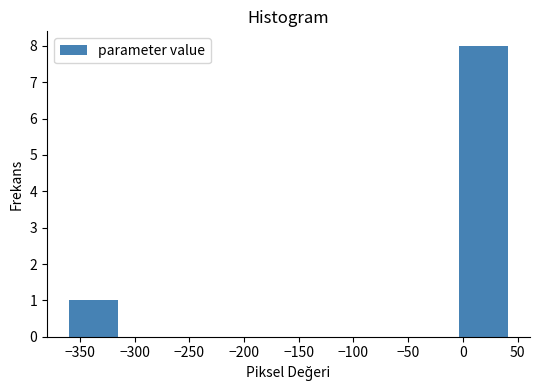

Reading left to right, transcribe this chart: for each bar, give the range it covers on the x-axis and its height. Neither the bar edges nor the heights are printed on the chart, so give them approximately, as read against the axes.

-360 to -315: 1
-315 to -270: 0
-270 to -225: 0
-225 to -180: 0
-180 to -135: 0
-135 to -90: 0
-90 to -50: 0
-50 to -5: 0
-5 to 40: 8